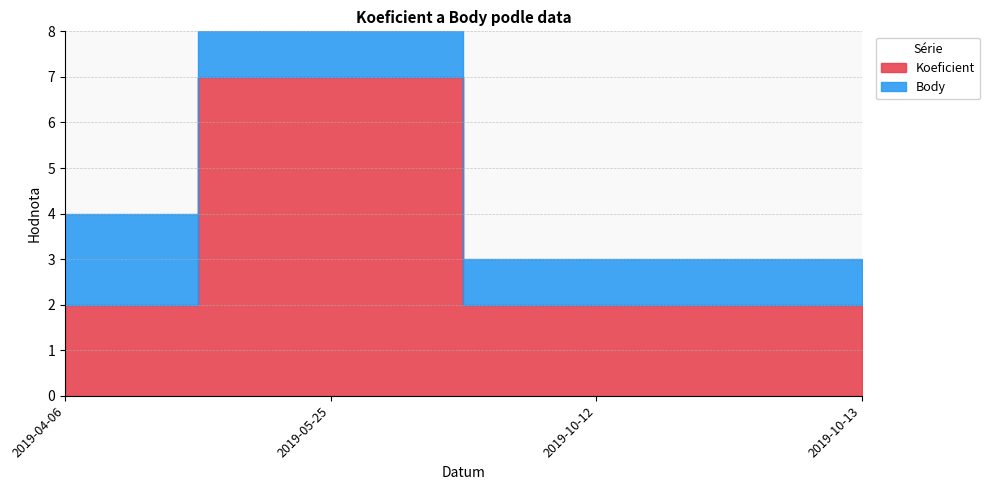

What is the label of the 2nd point from the left?

2019-05-25